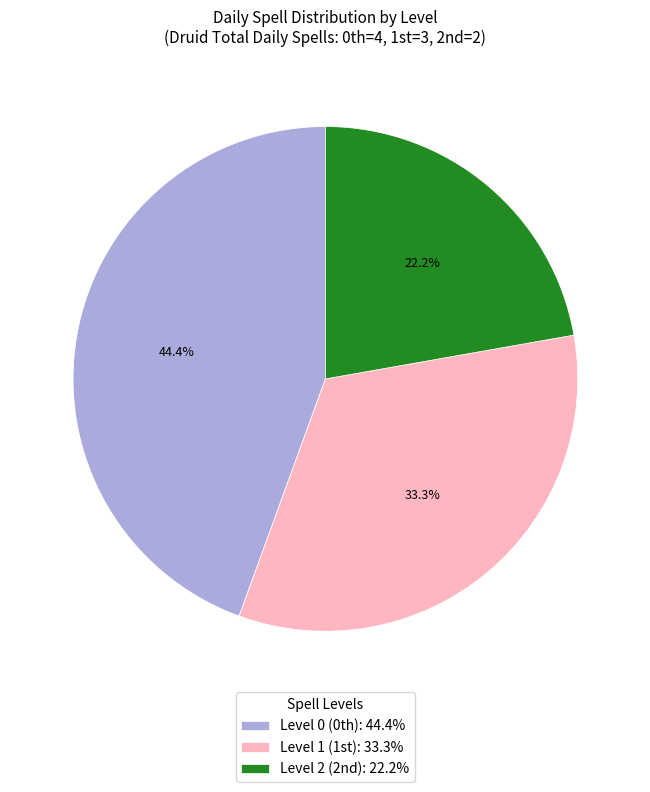

What is the largest slice in the pie chart?

Level 0 (0th): 44.4%